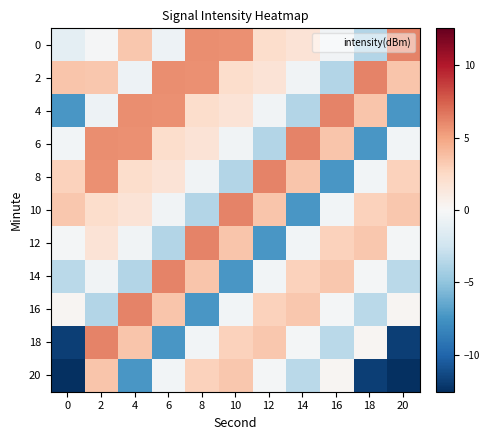

What is the smallest value displayed?

-31.4